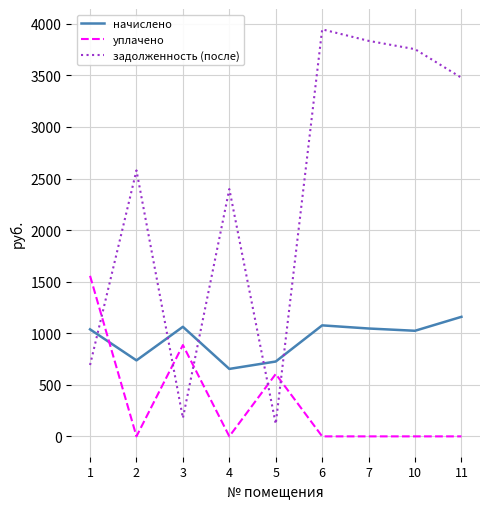

Is the value of уплачено at 3 greater than the value of начислено at 2?

Yes